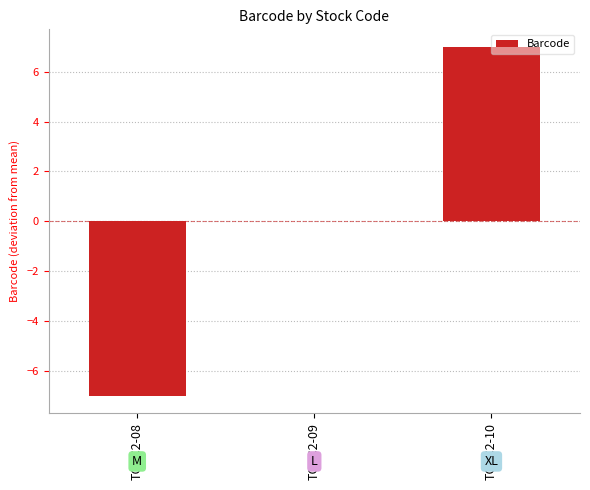

At which category does the chart reach its peak across all series?

TGTC2-10